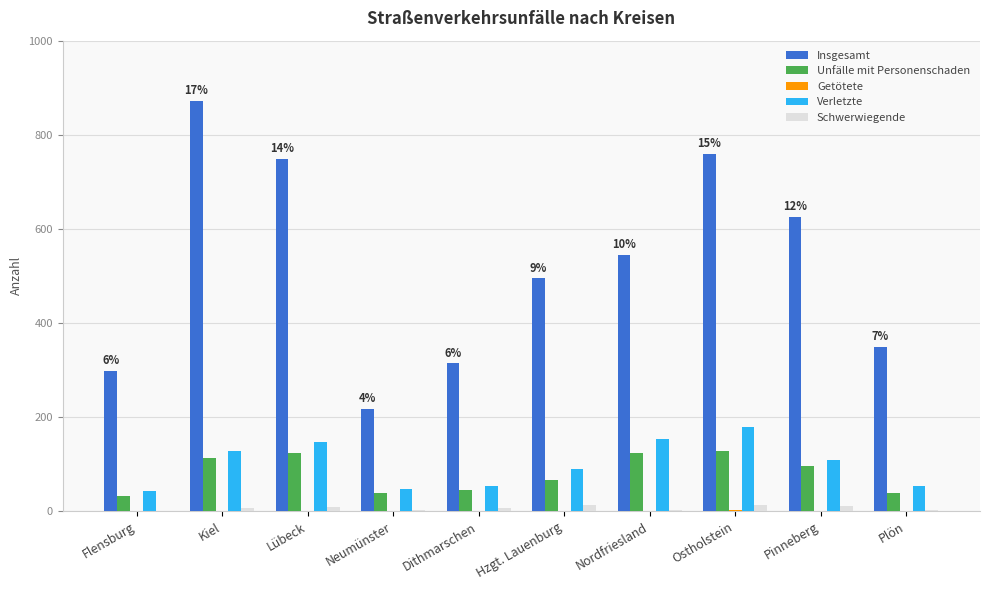

Count the number of data series in this chart.

5